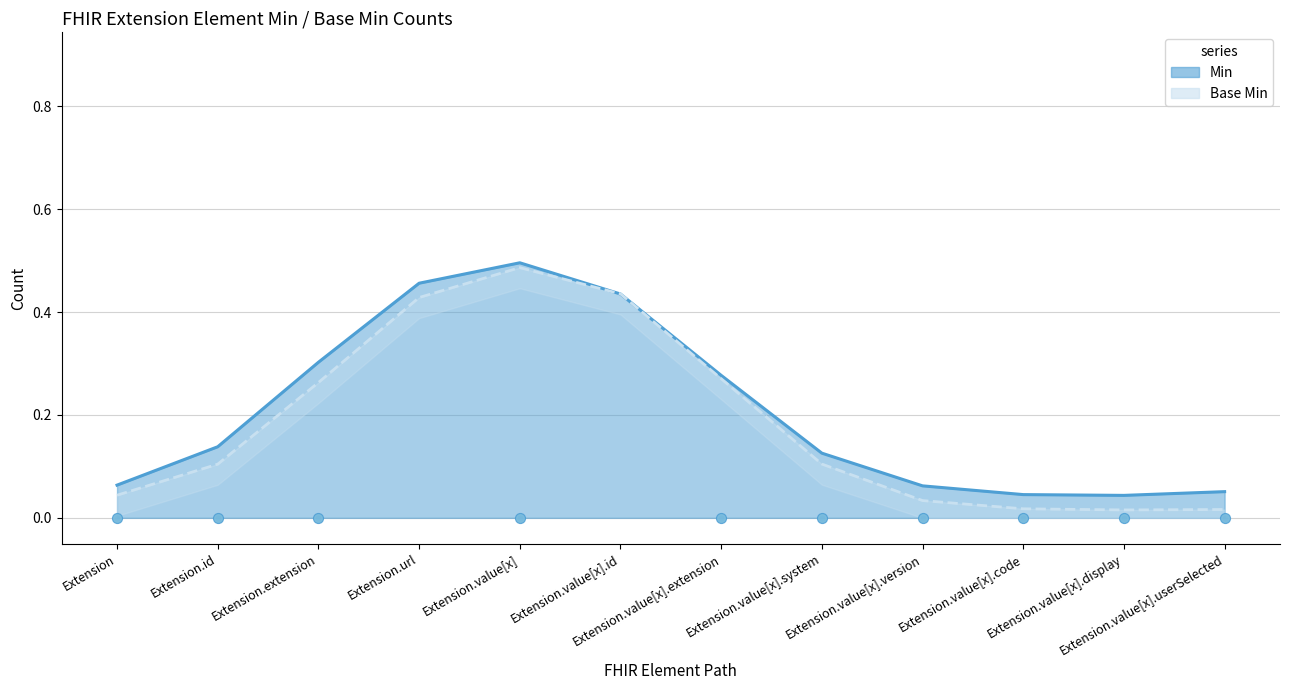

What are all the series names shown in the legend?

Min, Base Min